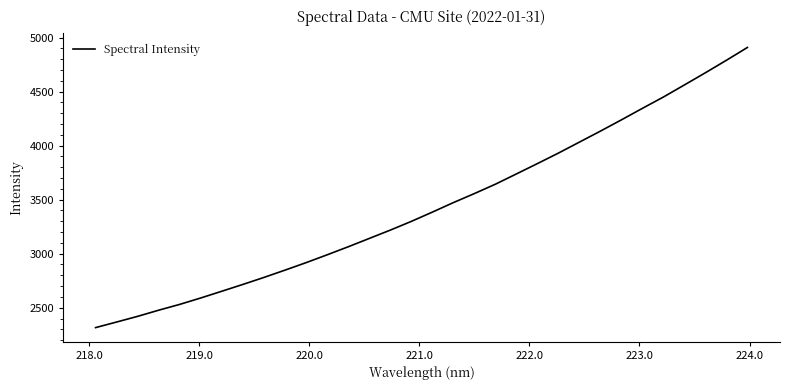

What is the maximum value shown in the chart?

4908.8